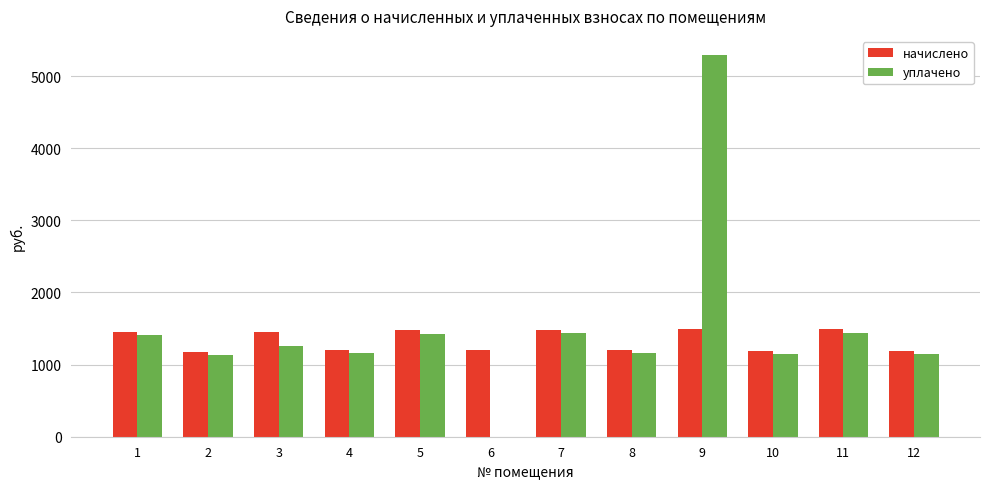

What is the maximum value for уплачено?

5293.3